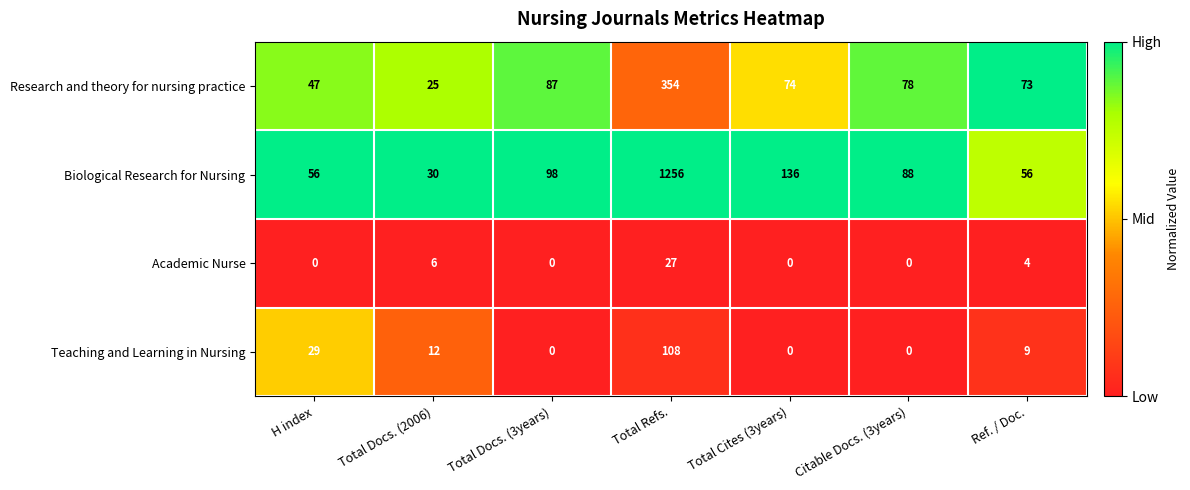

Where is Academic Nurse nearest to the value 13?

Total Docs. (2006)